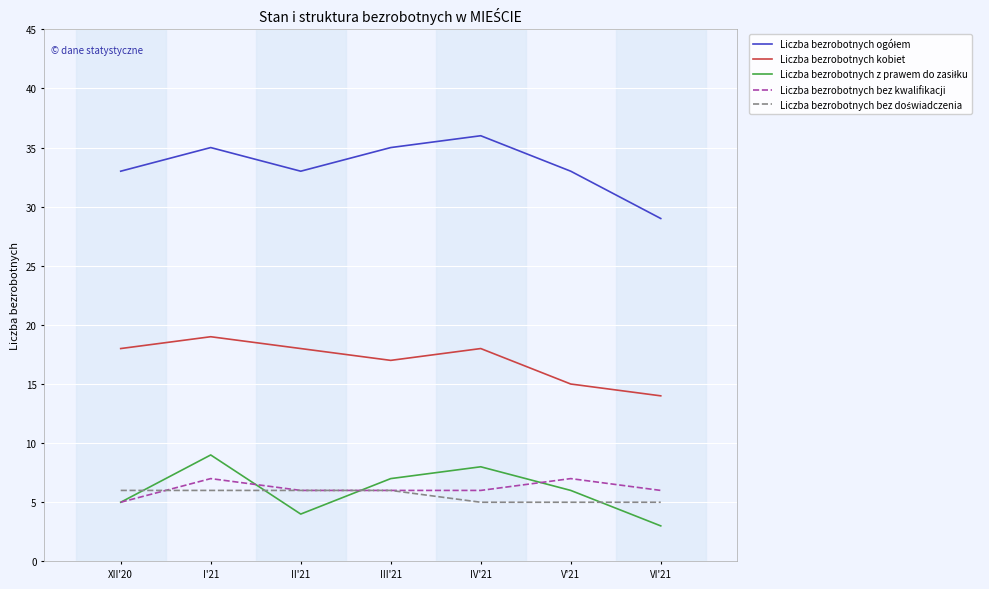

What is the total value across all series at III'21?

71